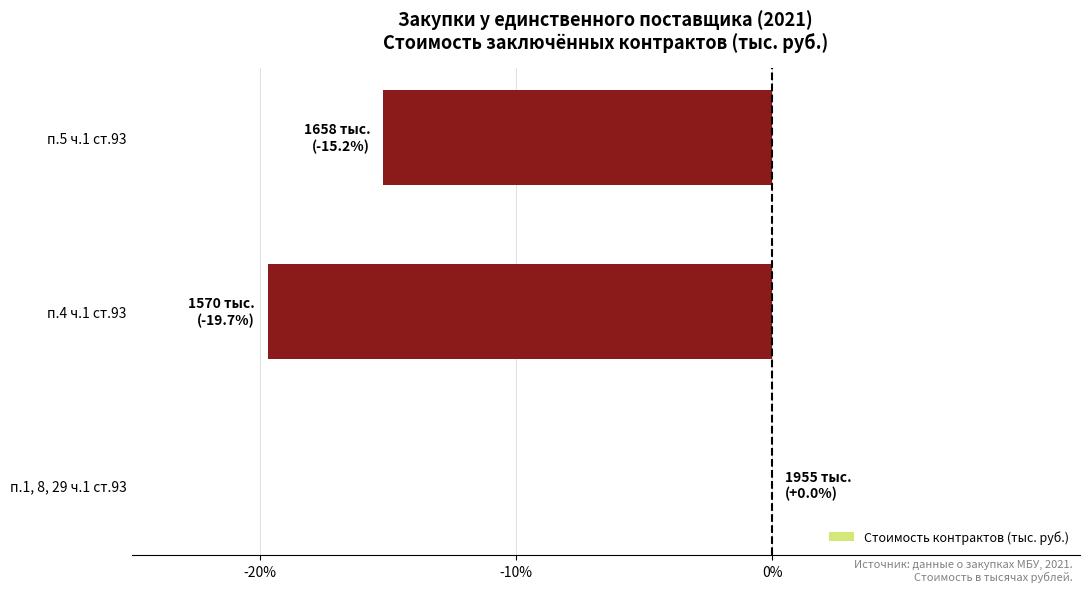

Which label corresponds to the largest value in the chart?

п.1, 8, 29 ч.1 ст.93